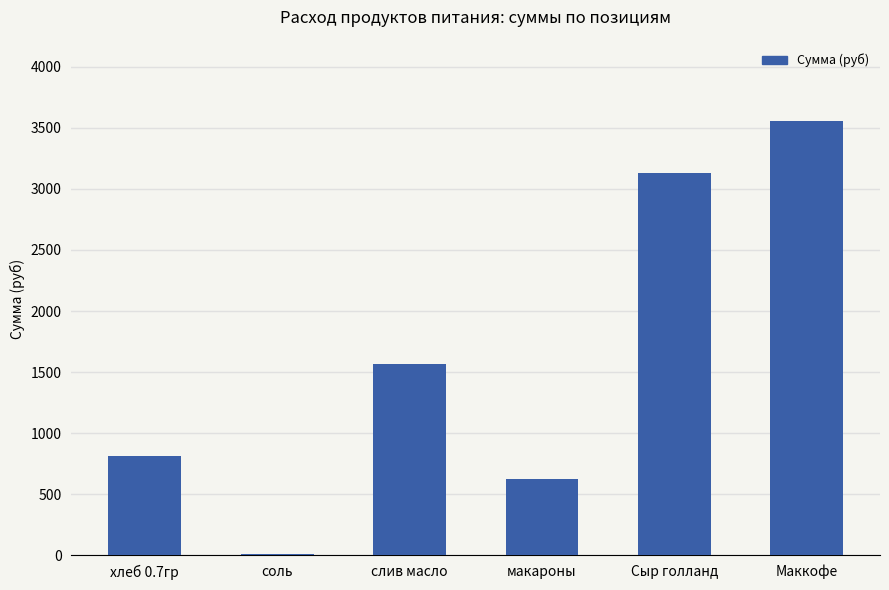

What is the difference between the values at соль and слив масло?

1553.9